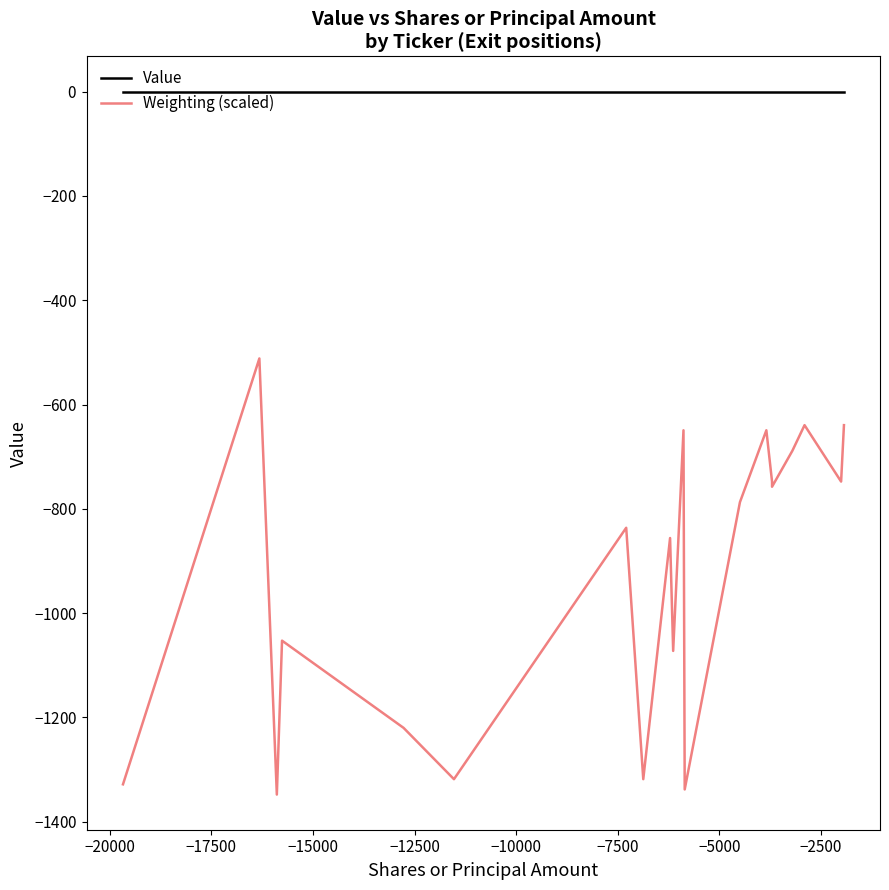

True or false: Value and Weighting (scaled) intersect in this chart.

False